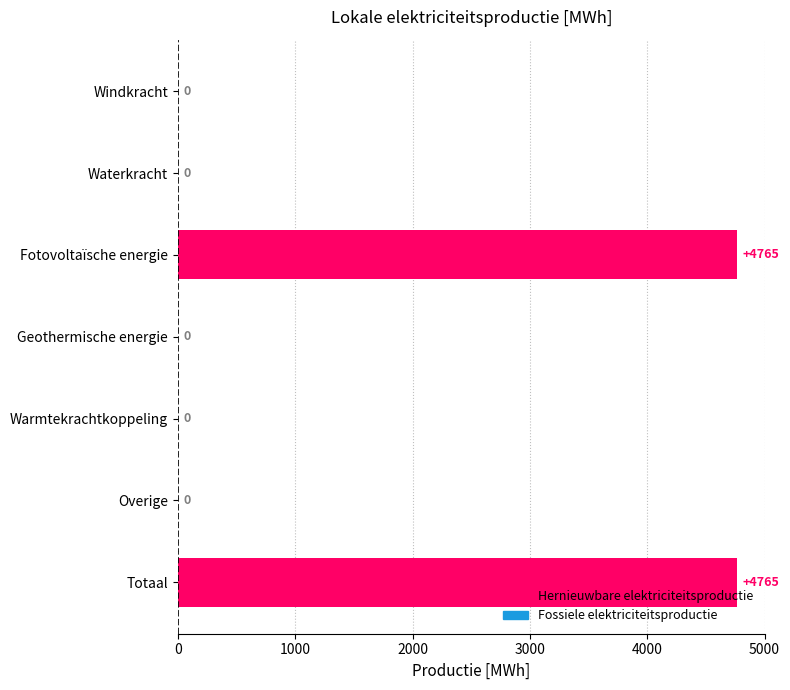

How many distinct data groups are displayed?

1